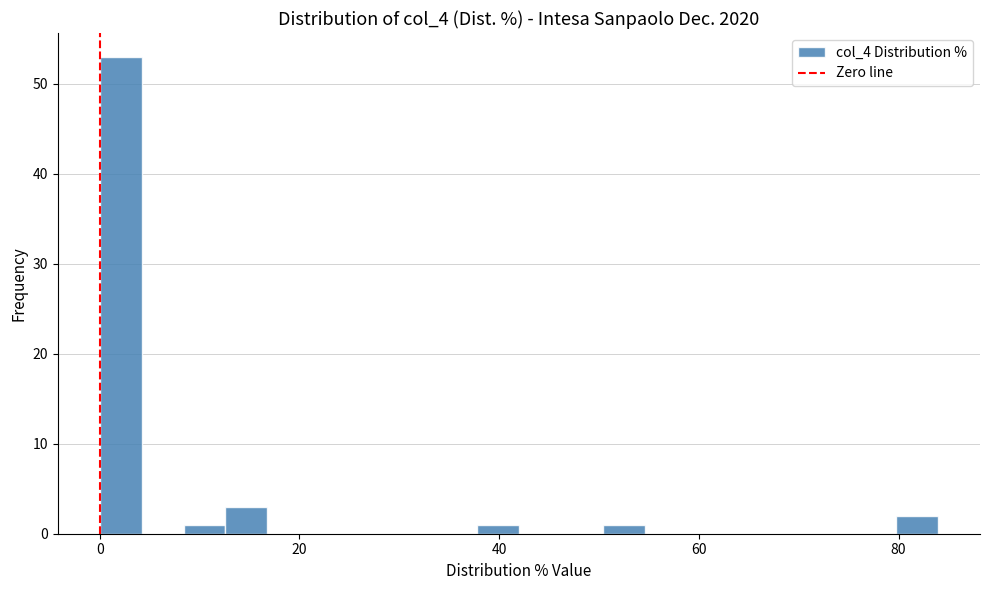

Read against the x-axis, roughly where is the centre of the tallest bar?

2